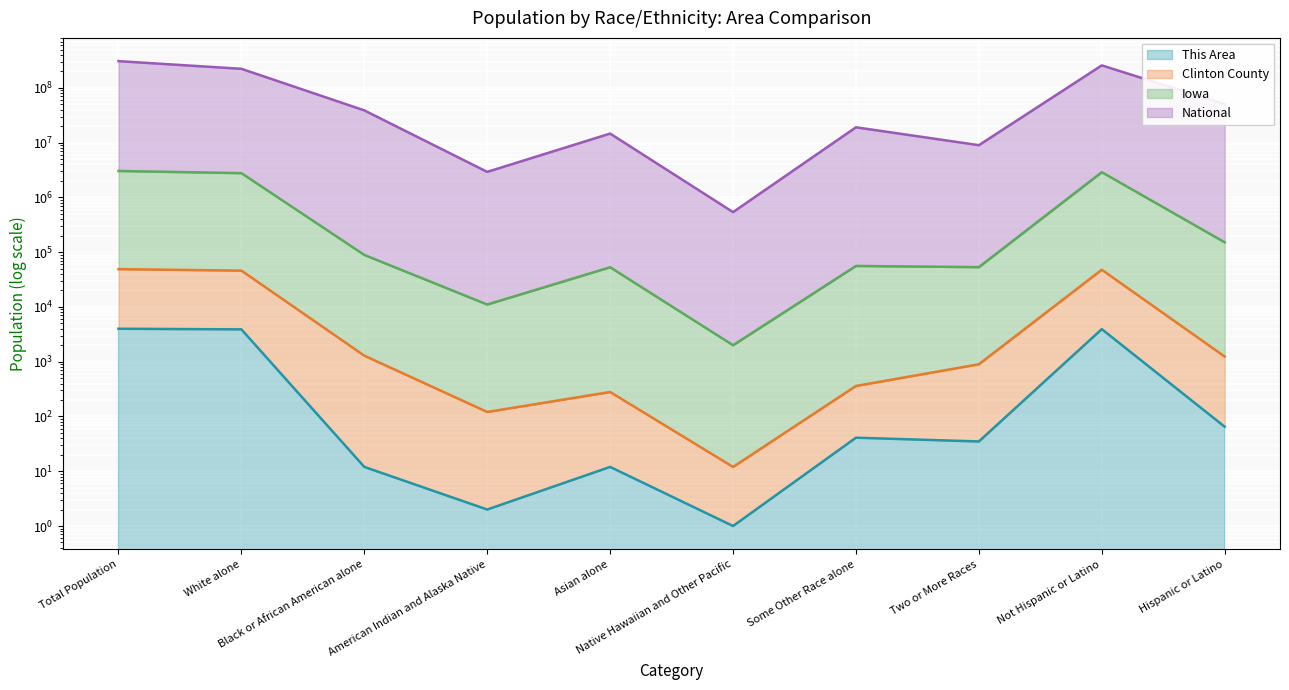

Between Black or African American alone and White alone, which is larger?

White alone